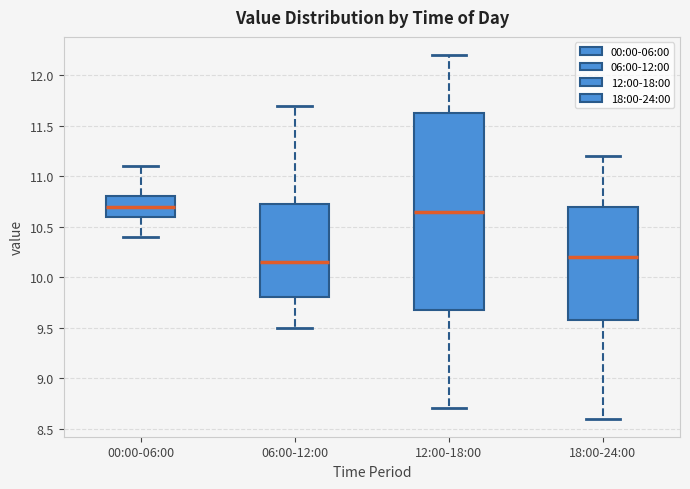

Which box's median line is the highest?

00:00-06:00